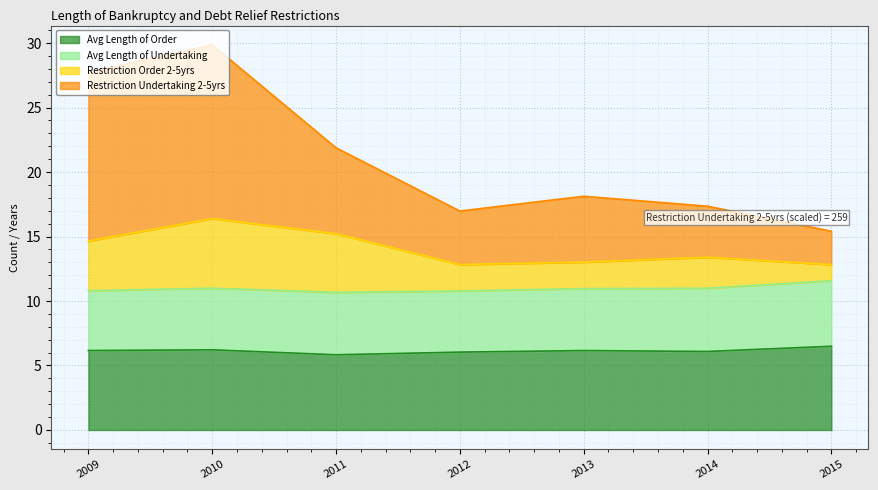

How many values in the Avg Length of Order series are below 6?

1